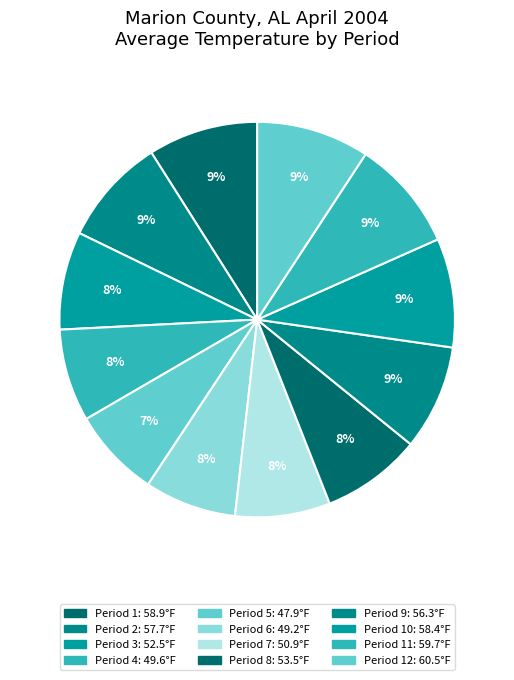

To the nearest percent, what is the difference between the largest and smallest slice percentages?

2%